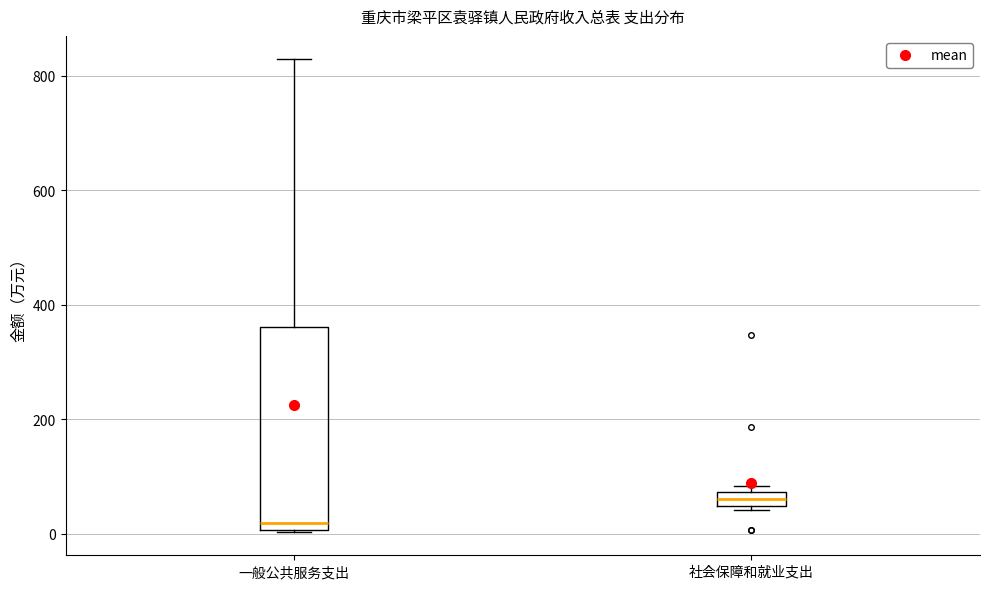

Where does the median line of the box for 一般公共服务支出 sit on the y-axis? The values are not printed on the chart, so give them approximately, as read against the axis.

20